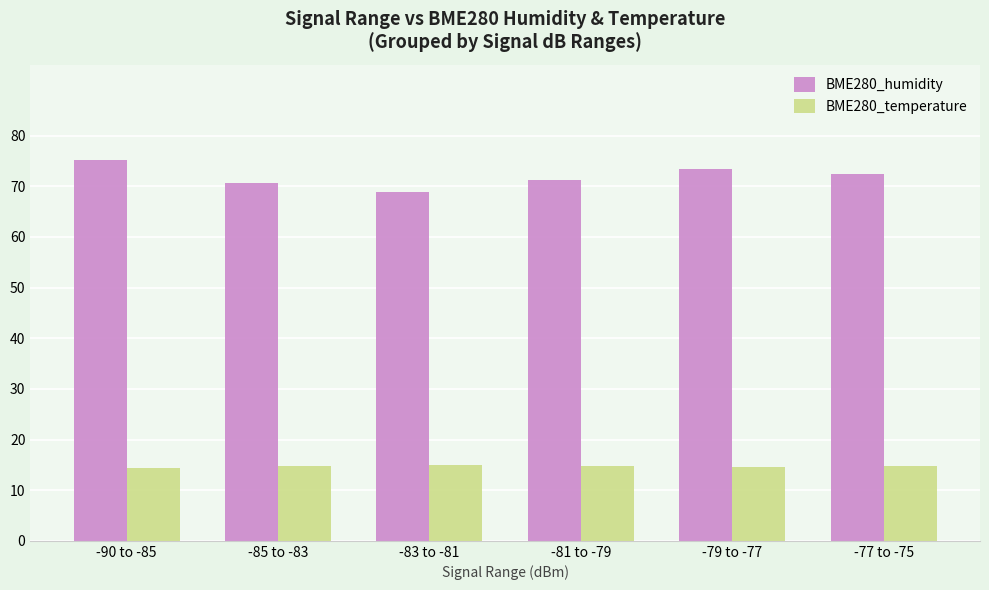

Which series has the widest spread of values?

BME280_humidity